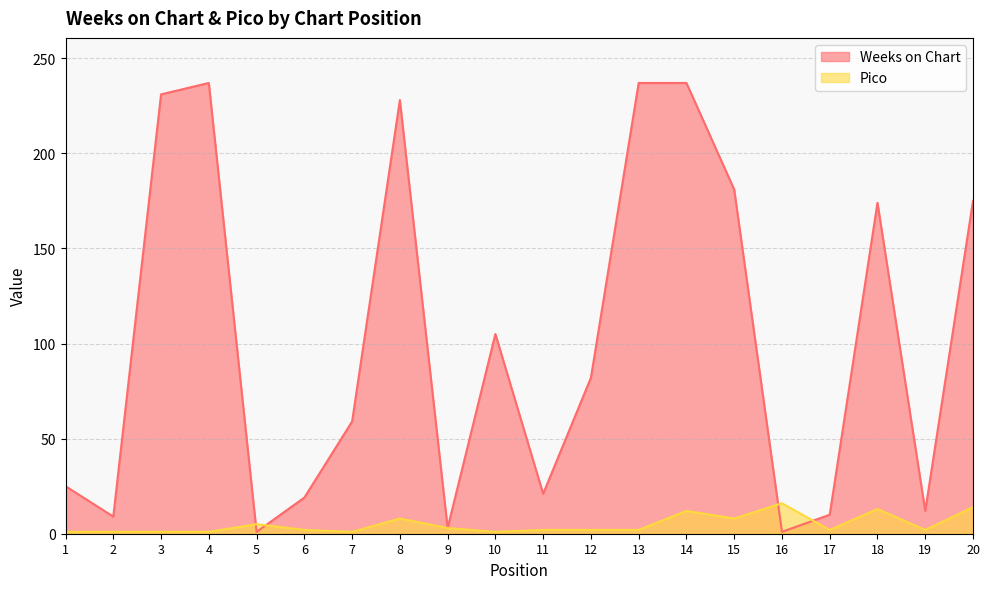

True or false: Pico has more than 1 interior local peaks.

True